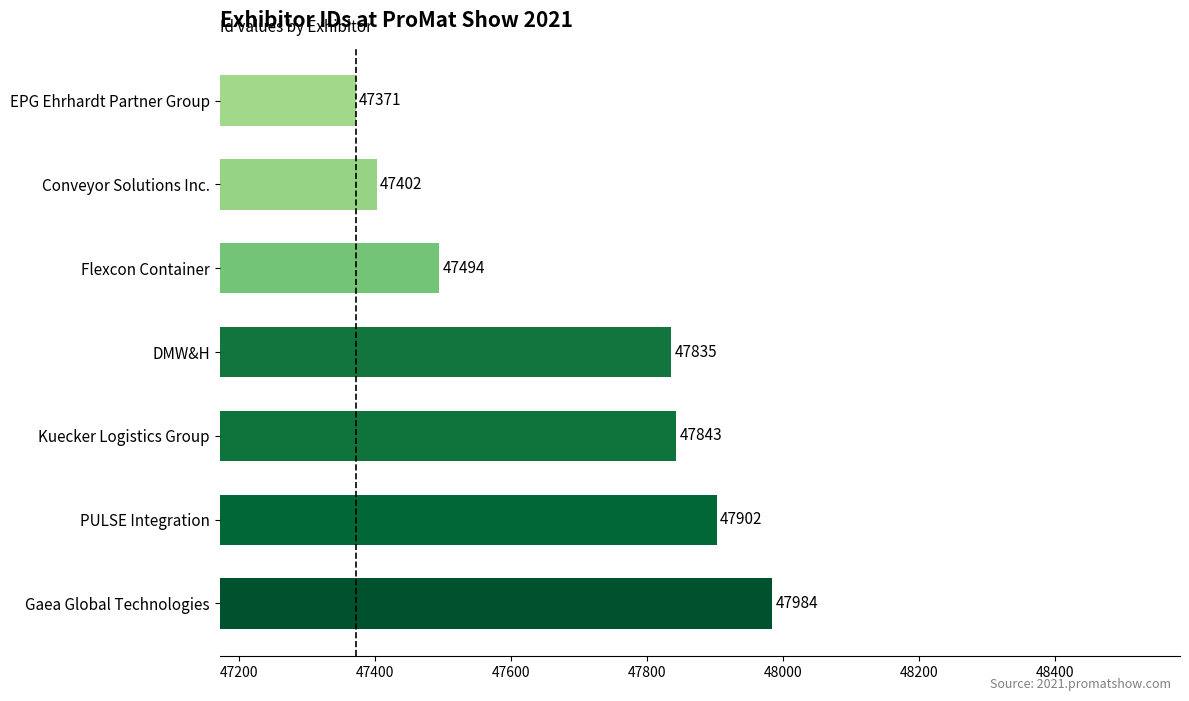

List the labels in order of value, smallest first.

EPG Ehrhardt Partner Group, Conveyor Solutions Inc., Flexcon Container, DMW&H, Kuecker Logistics Group, PULSE Integration, Gaea Global Technologies